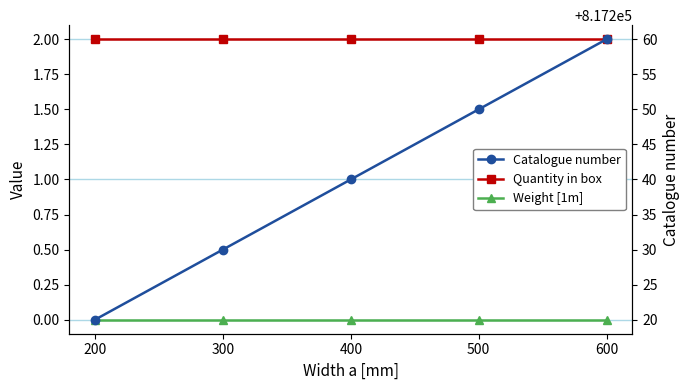

What is the maximum value shown in the chart?

817260